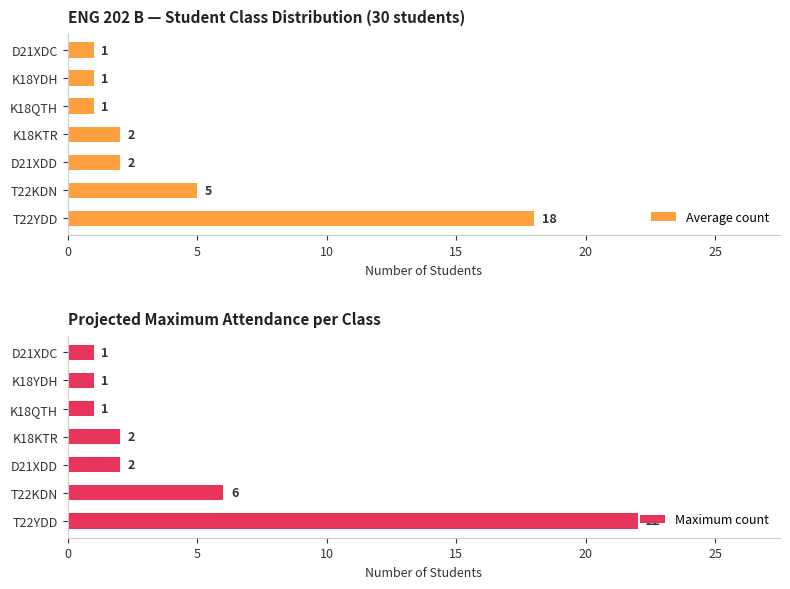

What is the highest value of the Average count series?

18